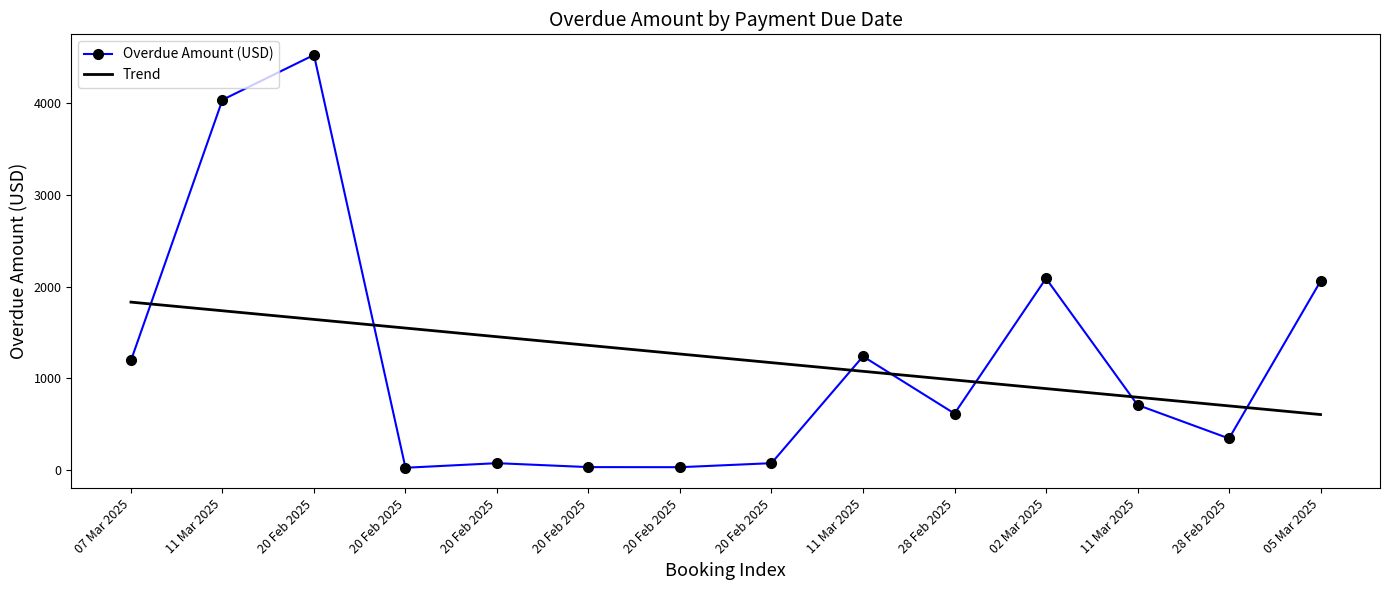

True or false: the data has more than 1 interior local peaks.

True